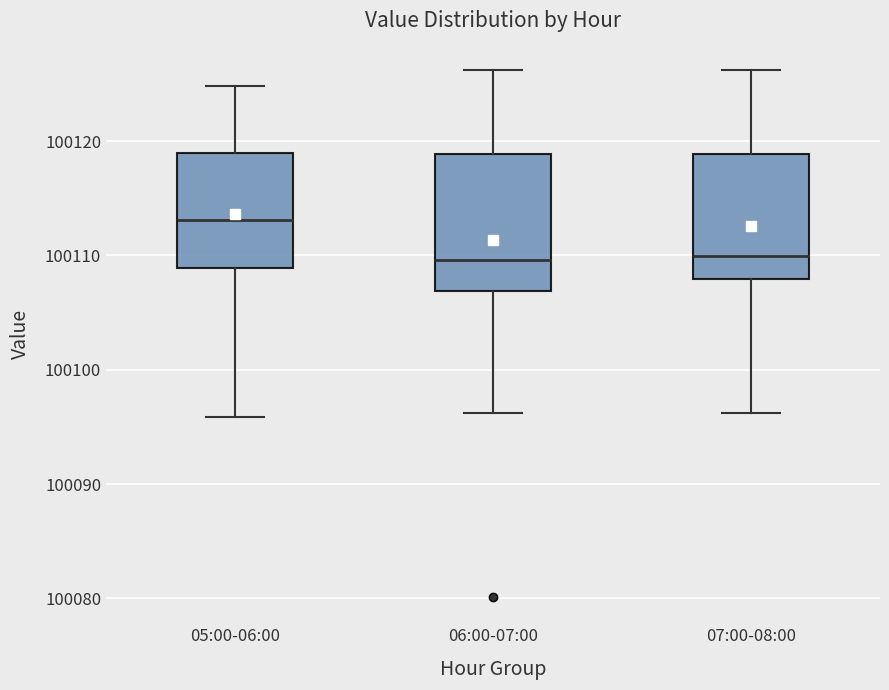

Reading left to right, read every box against the y-axis: the position of its median line, the range the box covers, and the ends of its whiskers. The values are not printed on the chart, so give them approximately, as read against the axis.

05:00-06:00: median 100113, box 100109 to 100119, whiskers 100096 to 100125
06:00-07:00: median 100110, box 100107 to 100119, whiskers 100096 to 100126
07:00-08:00: median 100110, box 100108 to 100119, whiskers 100096 to 100126